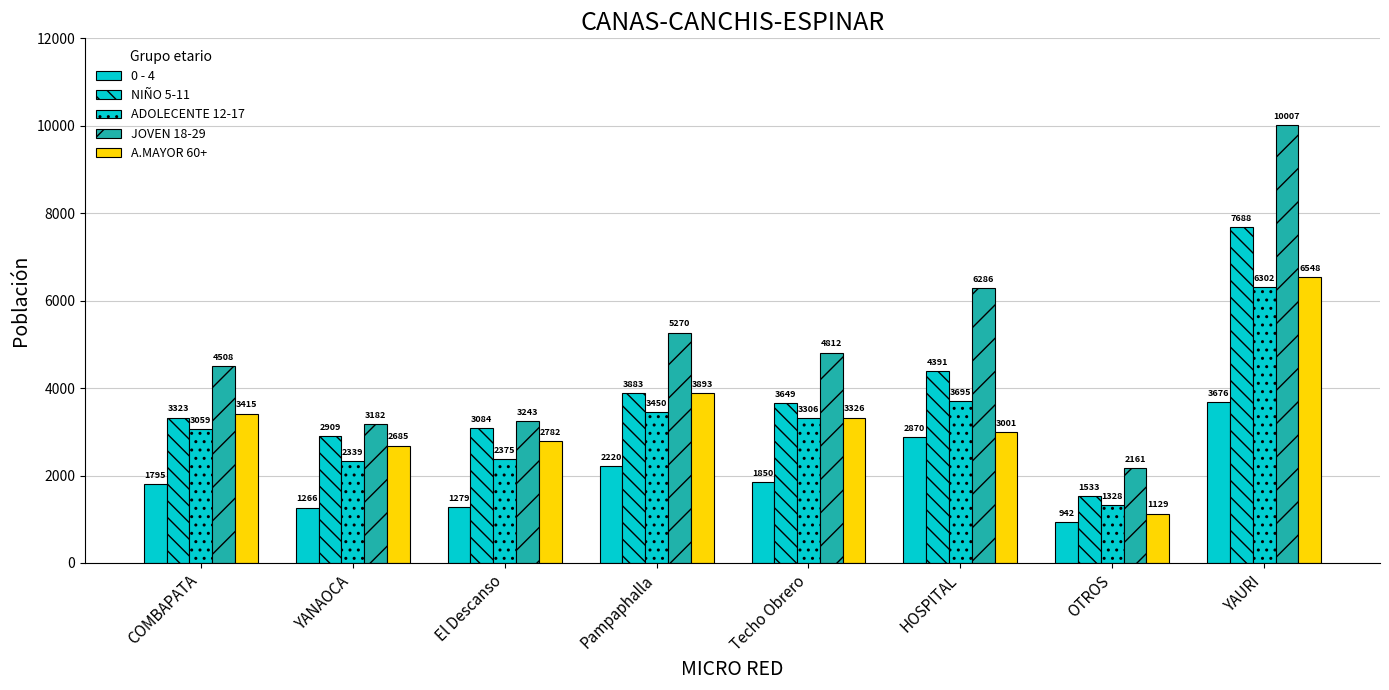

Are the bars grouped side by side (vs. stacked)?

Yes